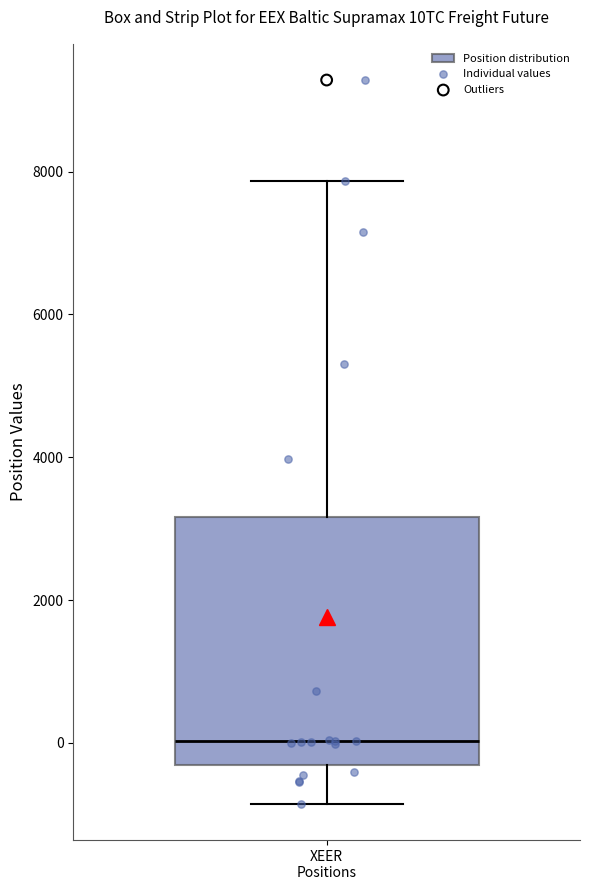

Read this box plot against the y-axis: the position of the median line, the range covered by the box, and the ends of both whiskers. The values are not printed on the chart, so give them approximately, as read against the axis.

median 0, box -400 to 3200, whiskers -800 to 7800